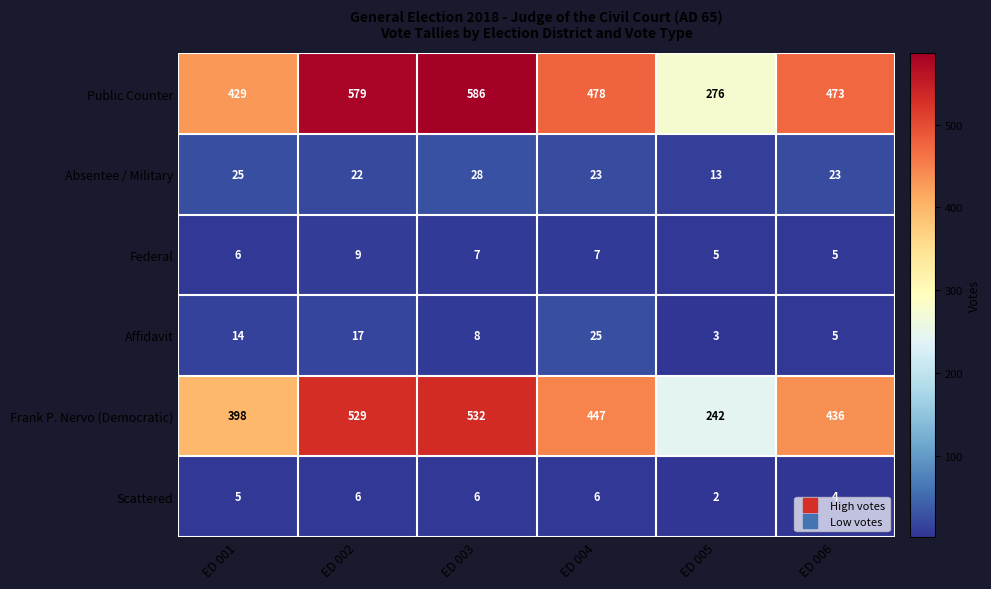

Which label corresponds to the largest value in the chart?

ED 003